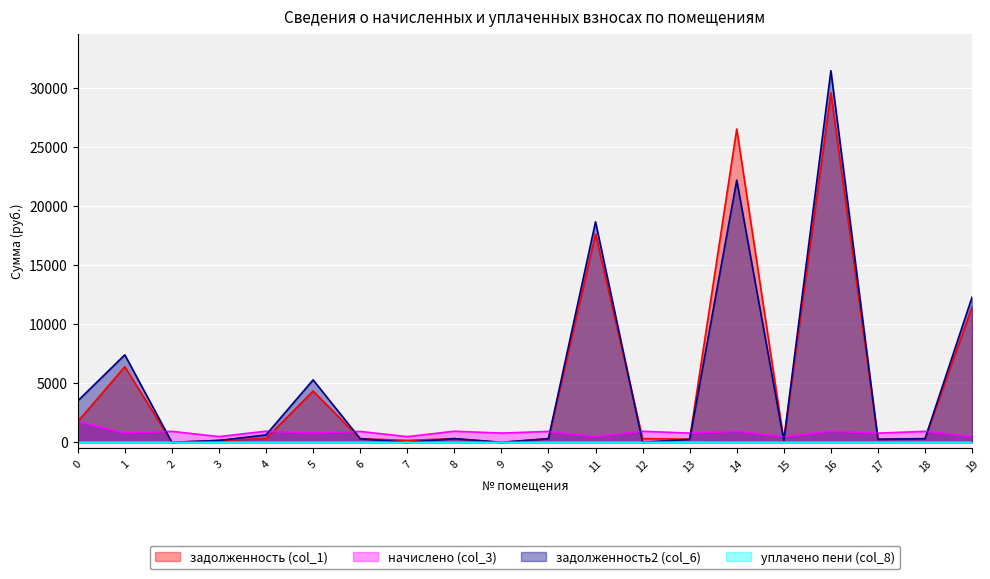

Where do задолженность (col_1) and начислено (col_3) first cross each other?

1 and 2